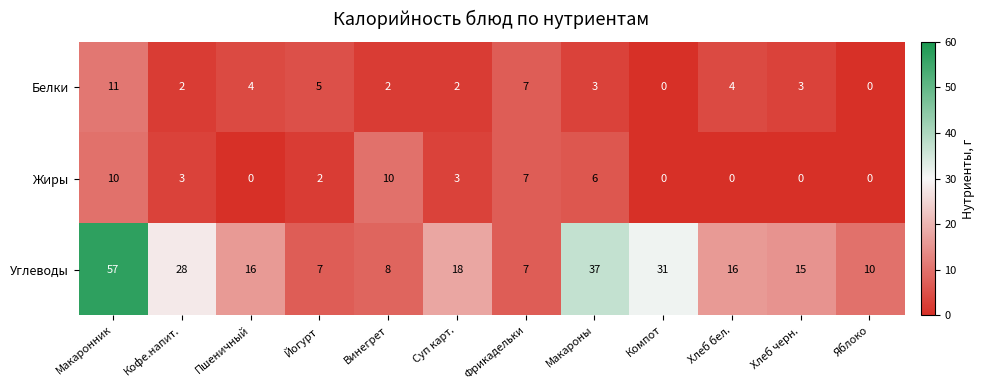

Count the number of data series in this chart.

3